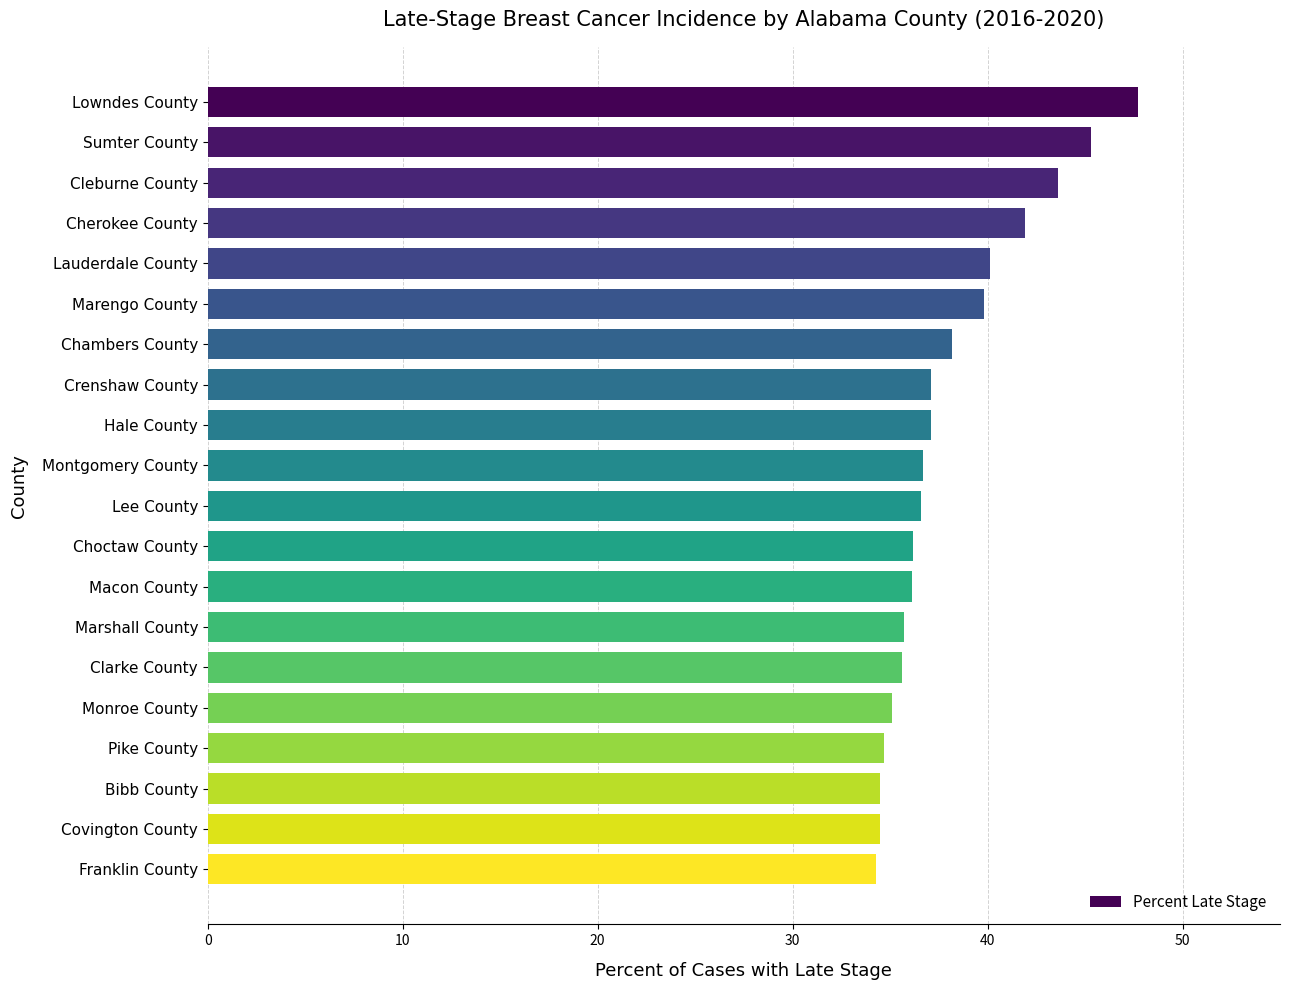

What is the difference between the maximum and minimum values?

13.4